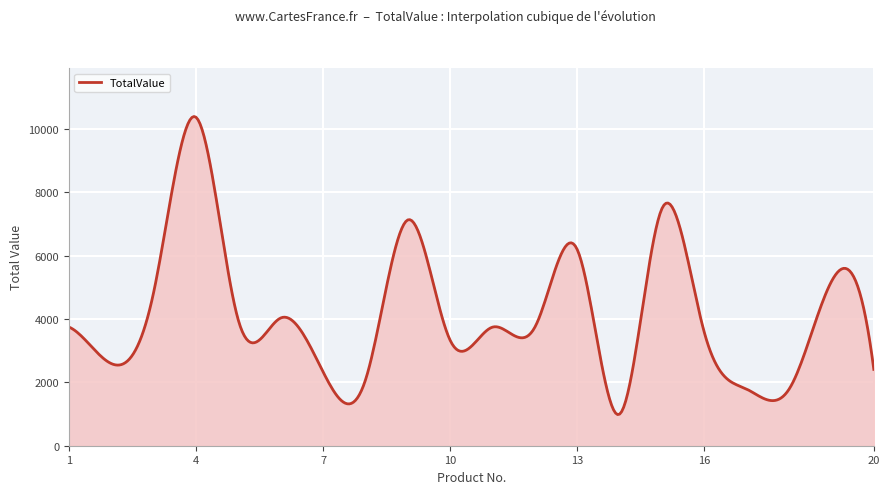

What is the smallest value displayed?

983.2